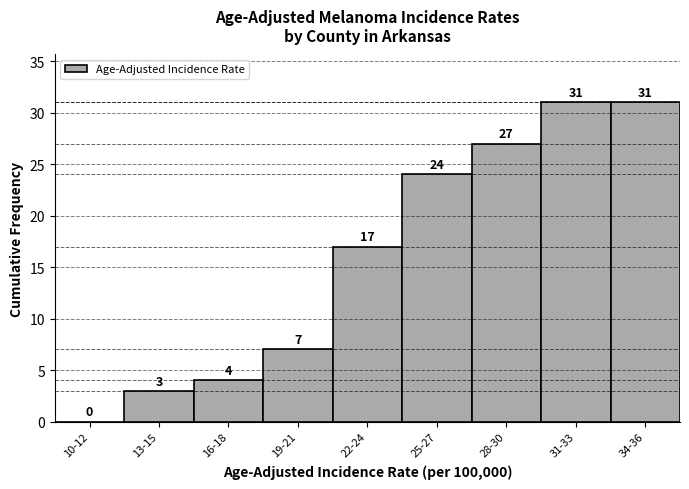

Reading right to left, what are all the values shown in this chart?

34-36=31	31-33=31	28-30=27	25-27=24	22-24=17	19-21=7	16-18=4	13-15=3	10-12=0